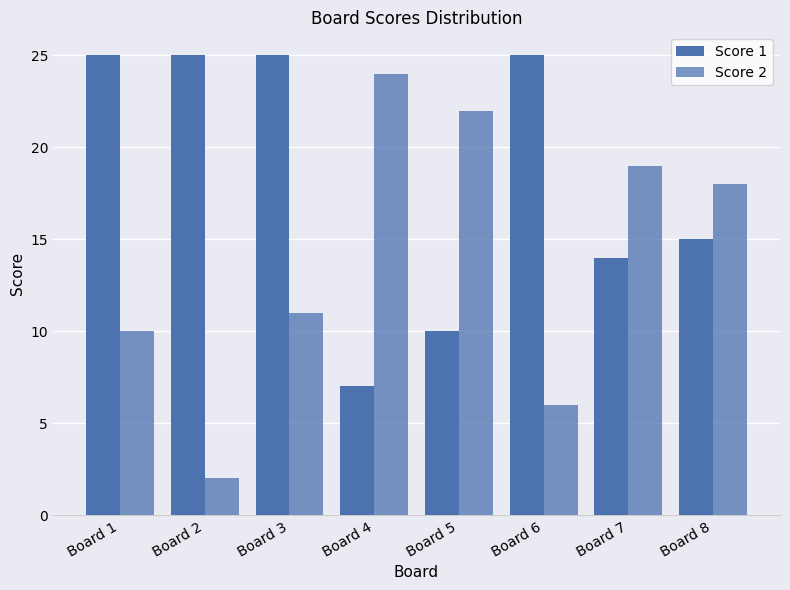

How many groups of bars are there?

8